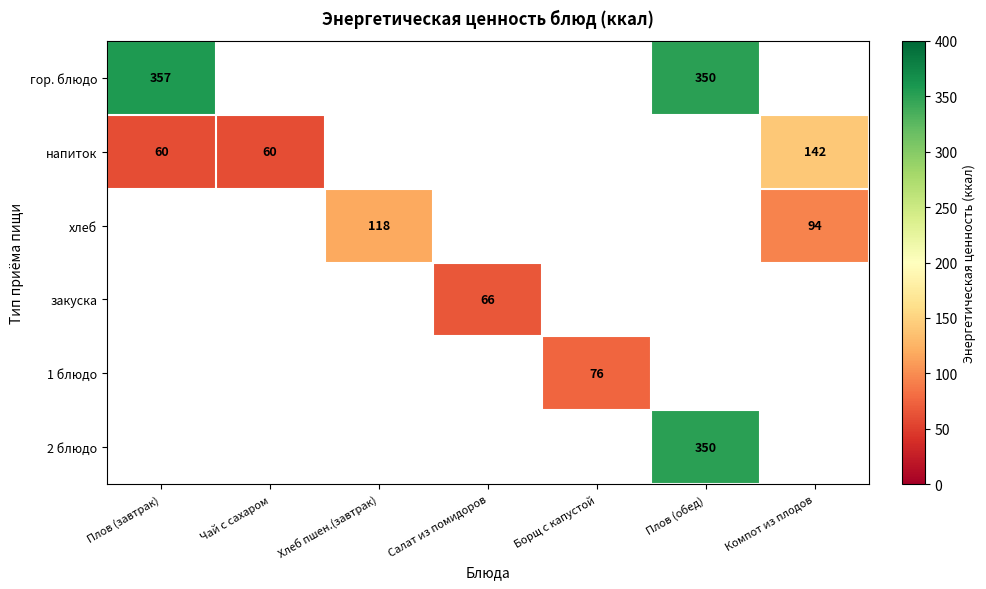

Count the number of categories in the chart.

7